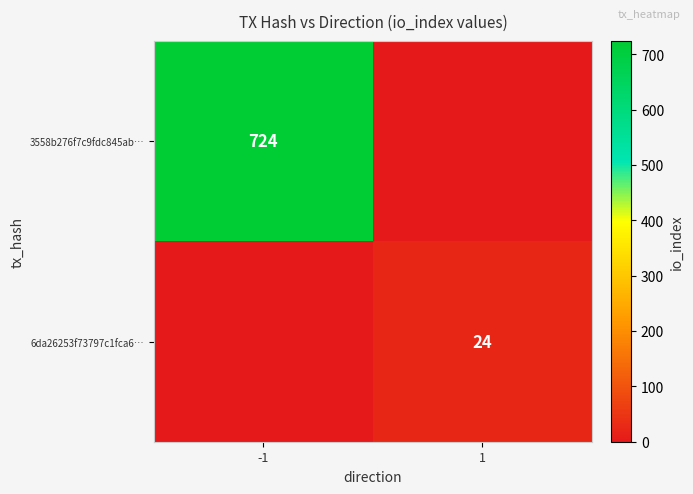

The value of 6da26253f73797c1fca6… at 1 is 24. True or false?

True